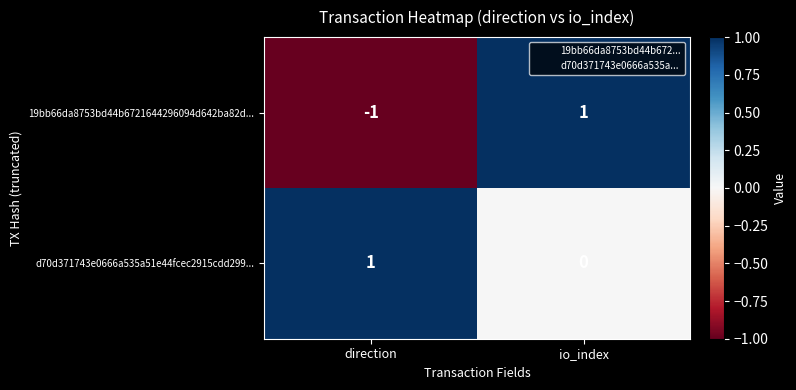

What is the total value across all series at direction?

0